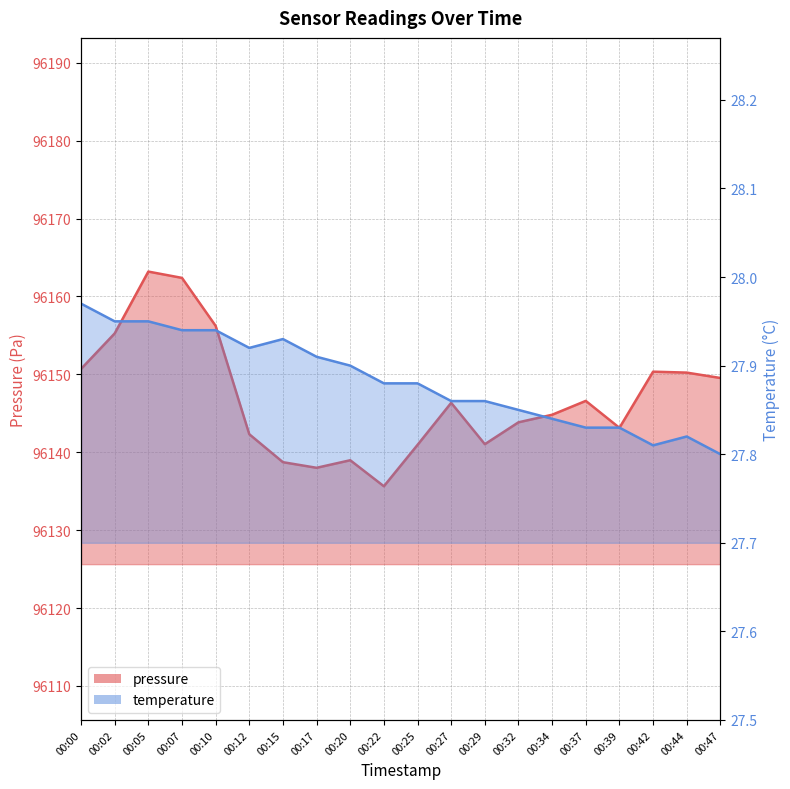

Which series has the largest range (max minus min)?

pressure